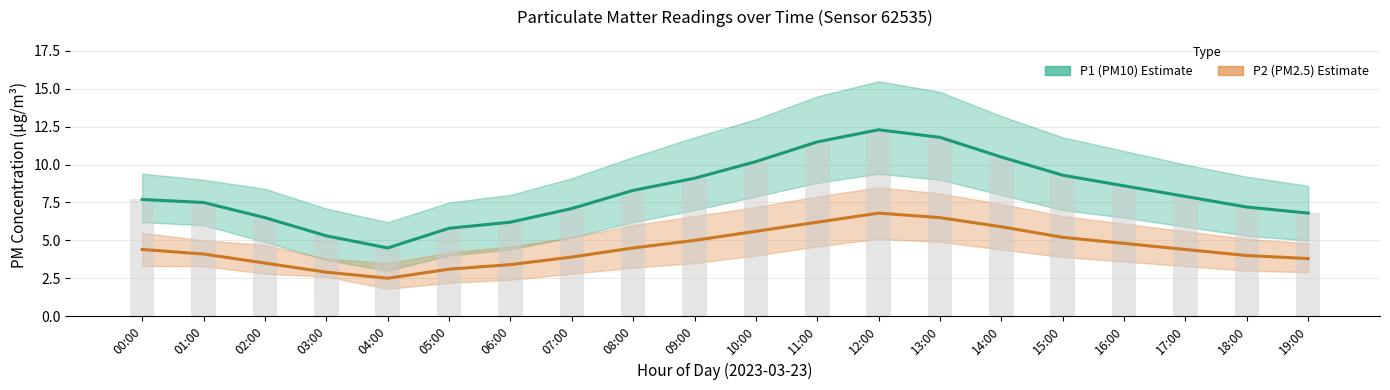

The P2 (PM2.5) series shows 5.2 at 15:00. True or false?

True